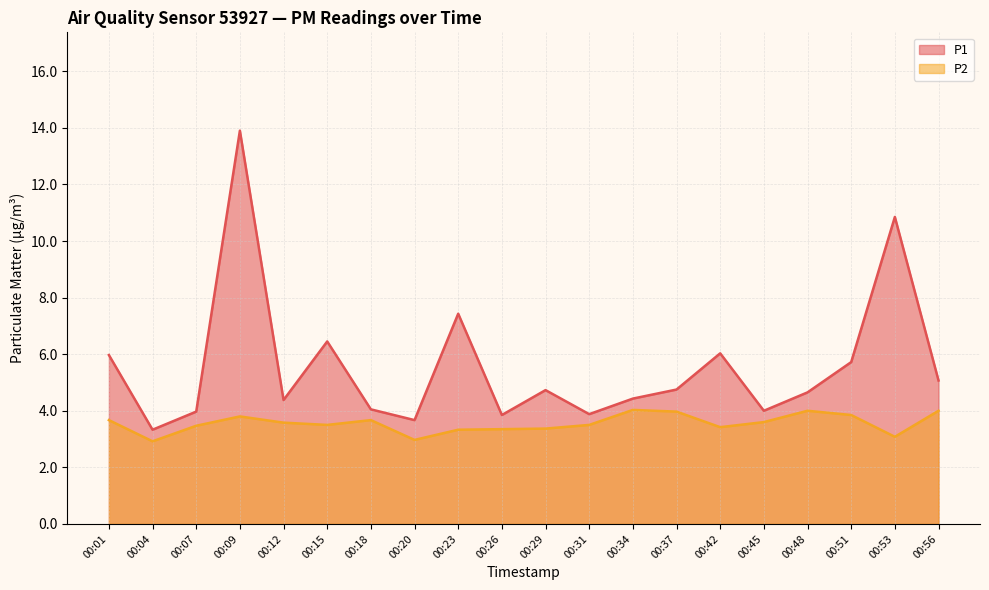

True or false: P2 and P1 cross at least once.

False